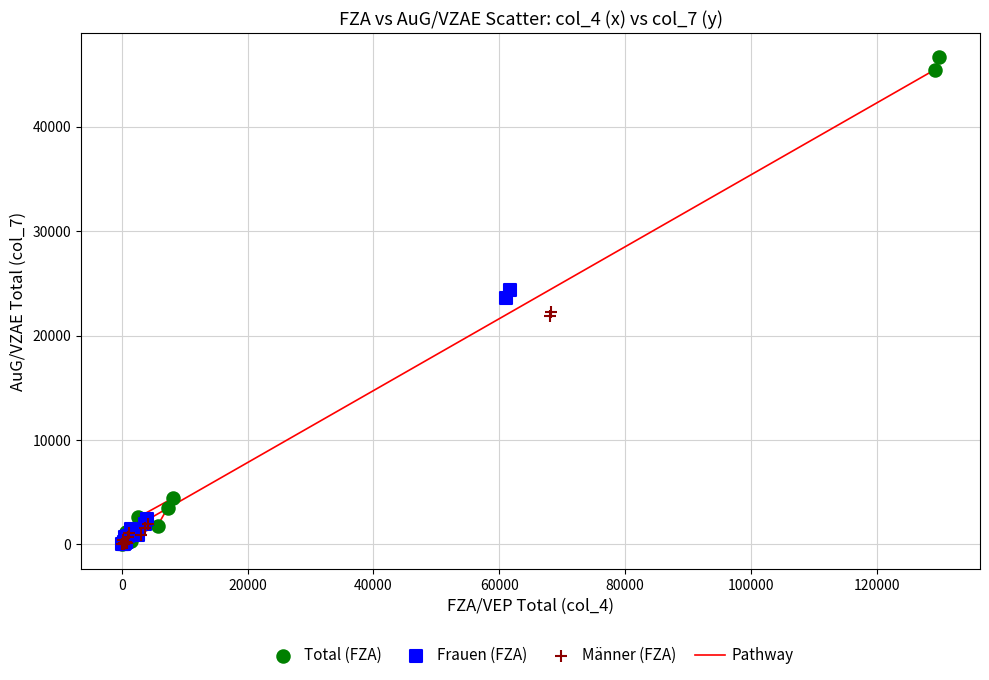

Which series has the largest Y range (max minus min)?

Total (FZA)